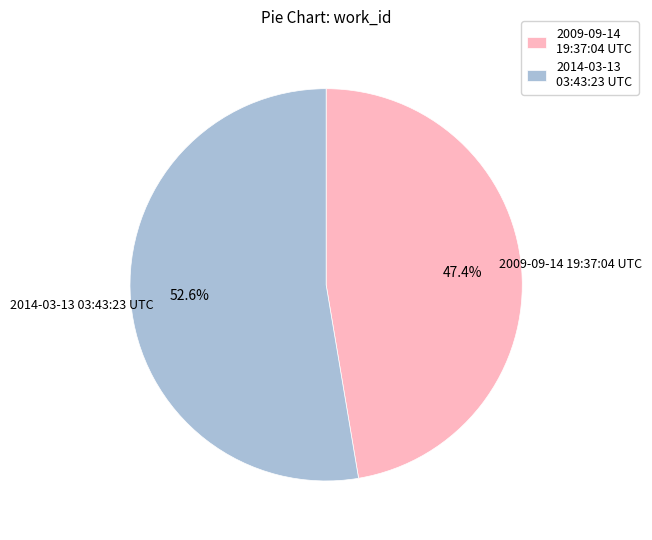

Which slice is the smallest?

2009-09-14 19:37:04 UTC